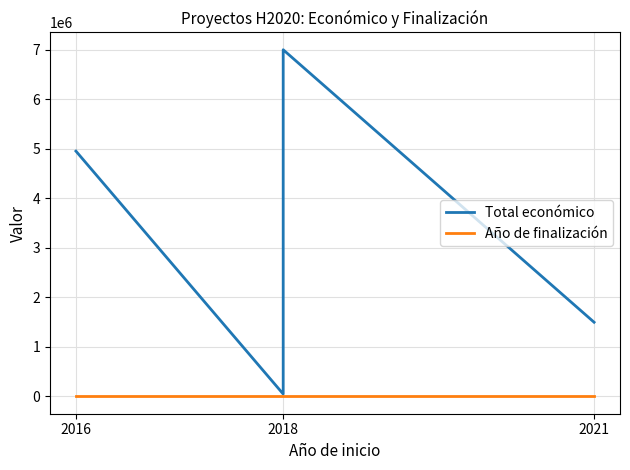

How many data points in Total económico are less than 4953160?

2